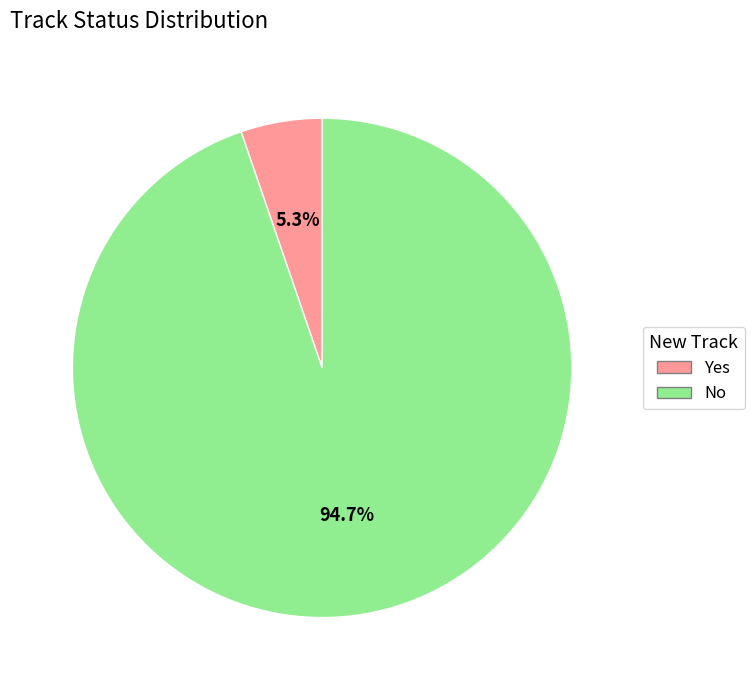

Does Yes account for over 50% of the chart?

No